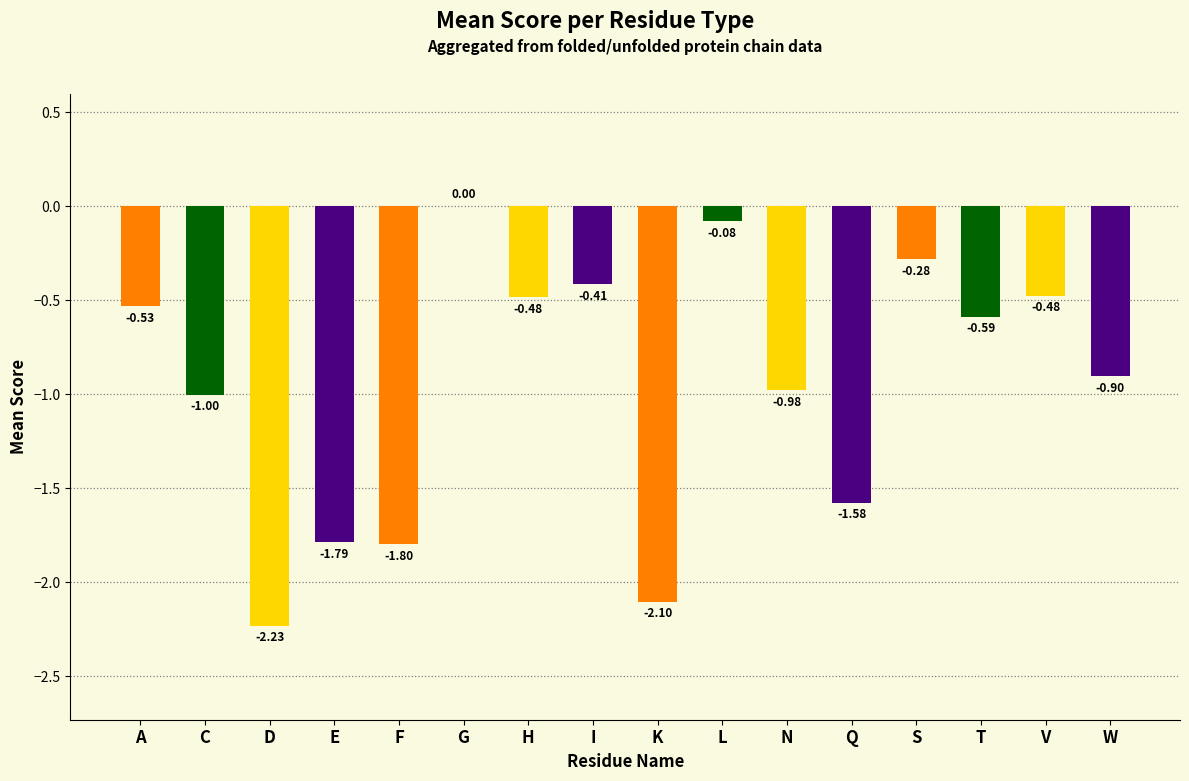

Which has a higher value, I or C?

I